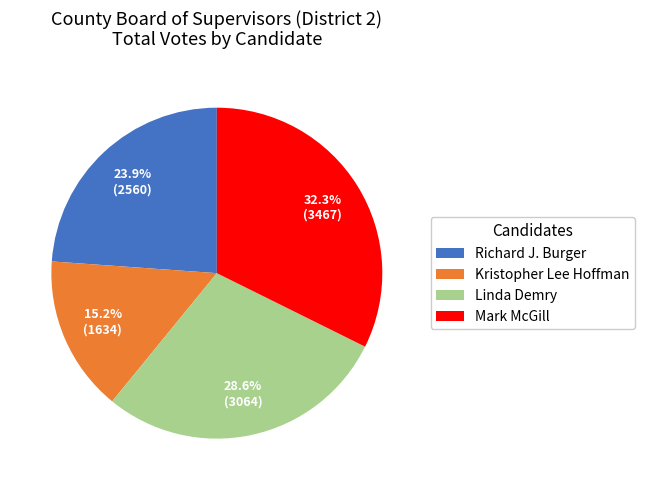

Which category has the biggest portion of the pie?

Mark McGill